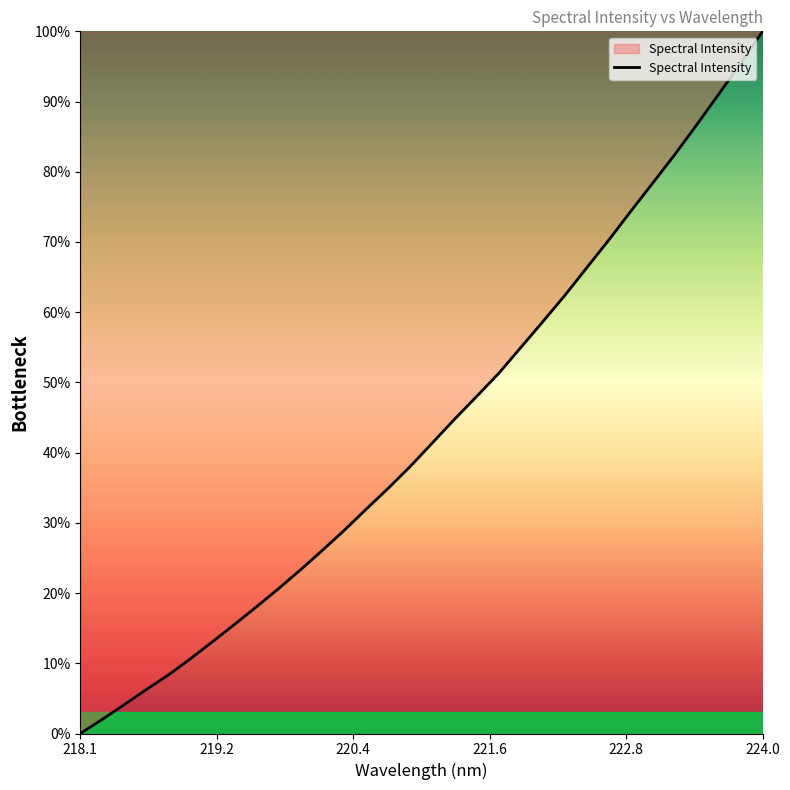

What is the difference between the second highest and second lowest values?

93.4